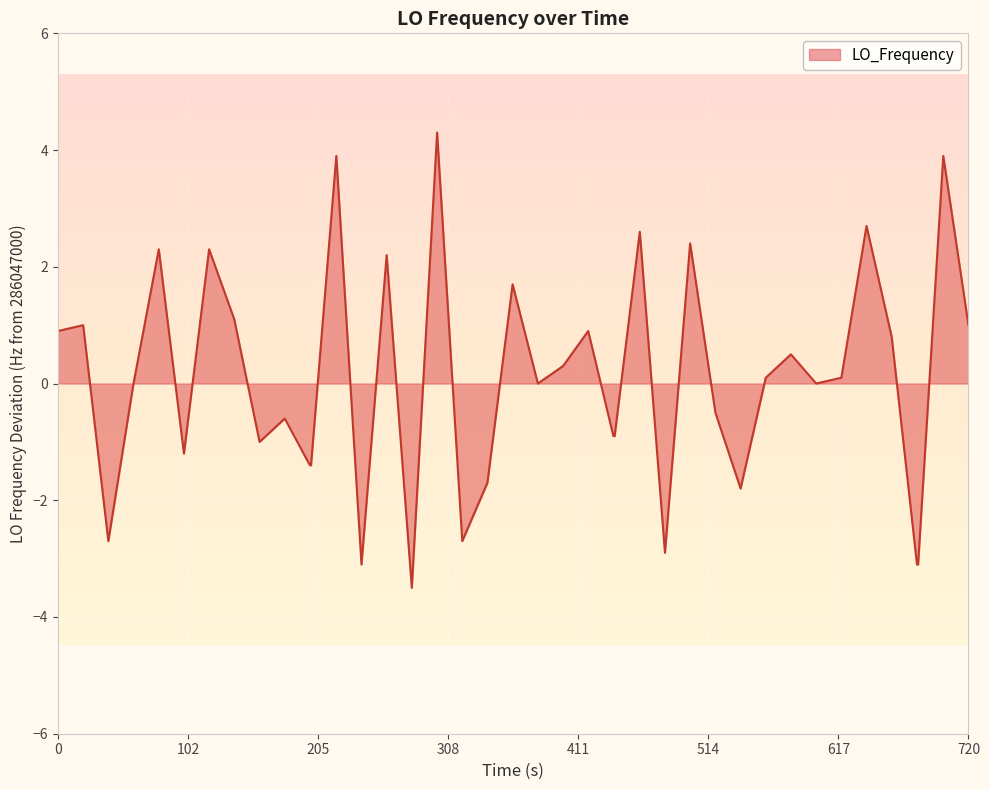

What is the maximum value shown in the chart?

4.3